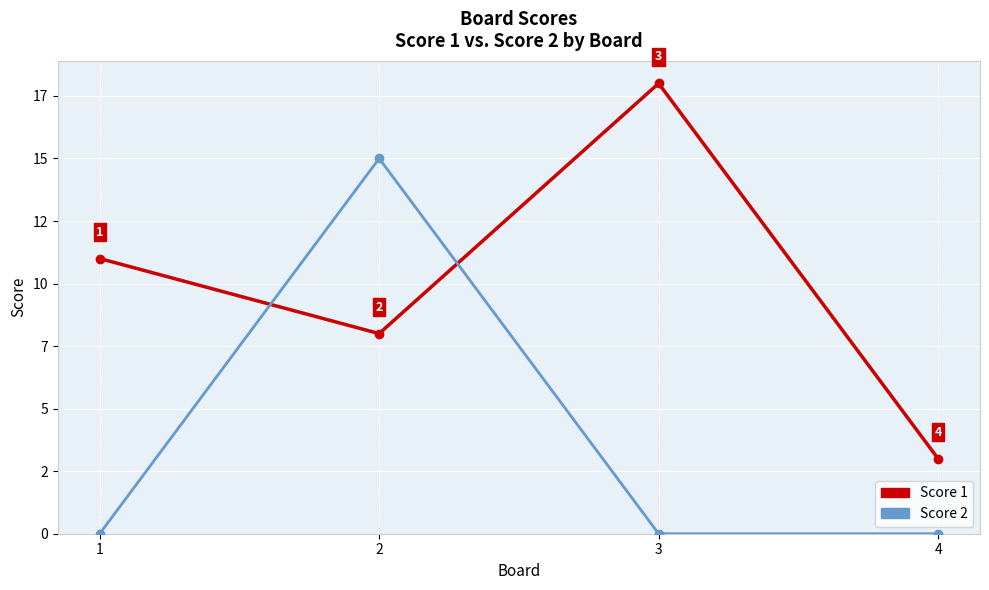

Reading left to right, list all the values displayed in this chart.

Score 1: 11	8	18	3
Score 2: 0	15	0	0